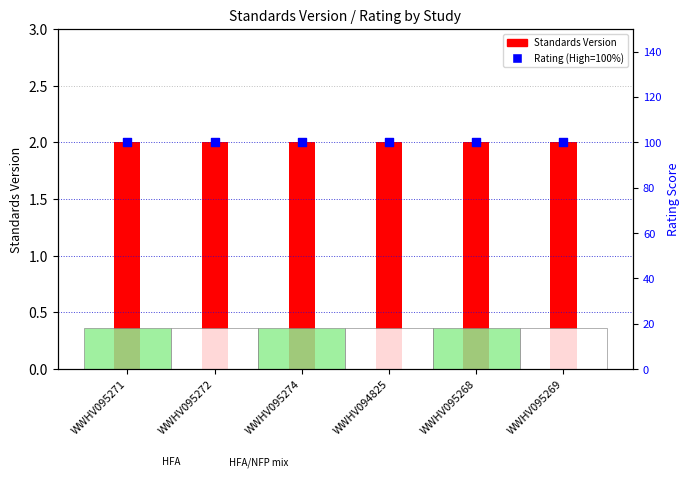

At which category is the sum across all series the highest?

WWHV095271